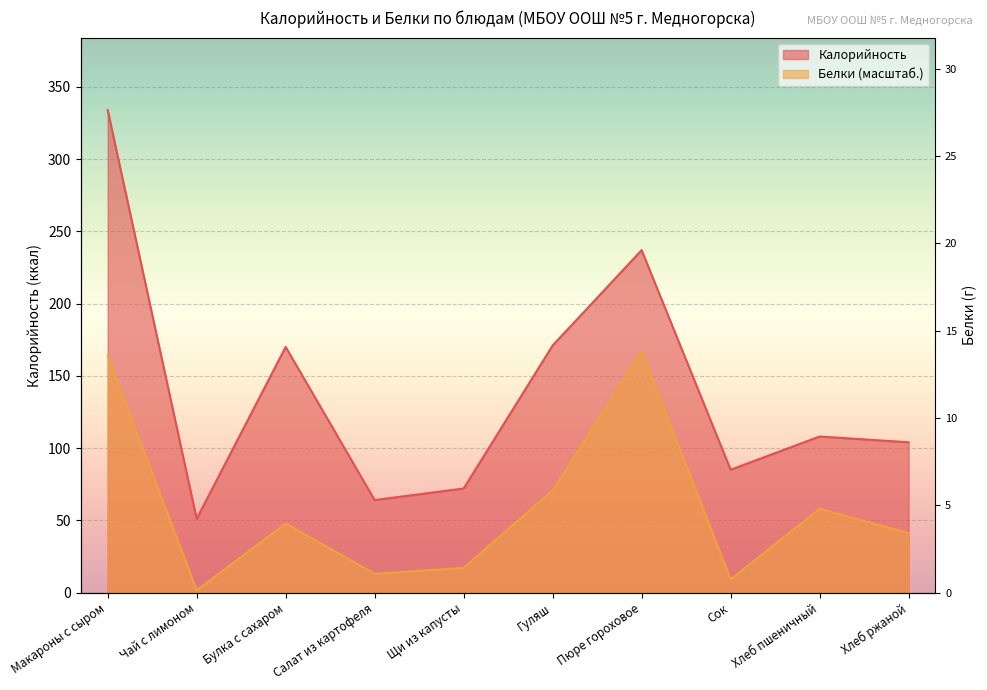

Where is Калорийность nearest to the value 192?

Гуляш